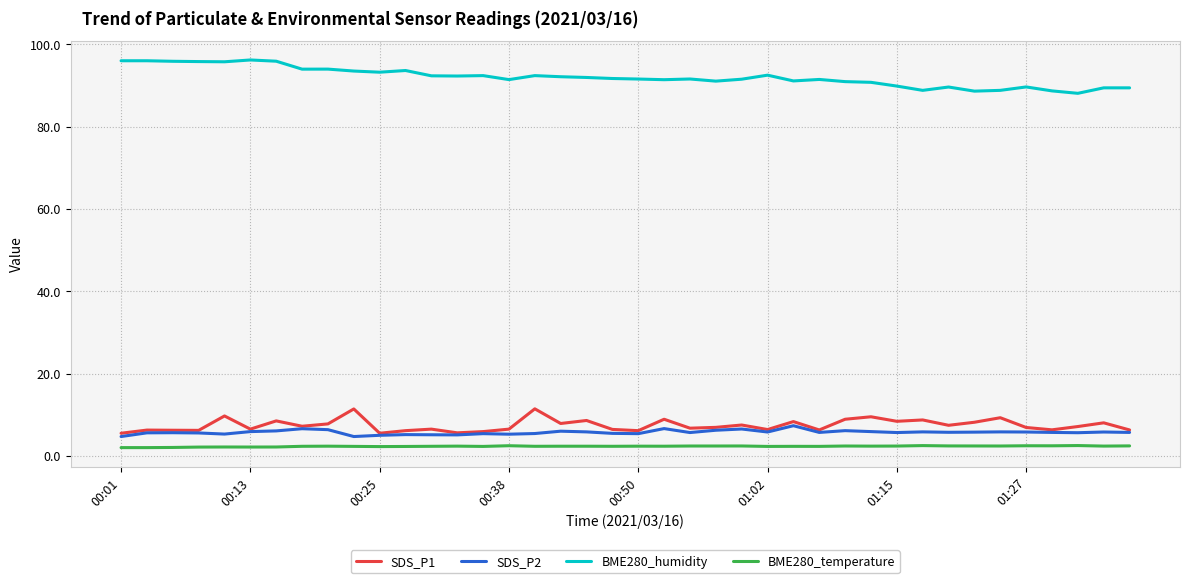

True or false: BME280_humidity and SDS_P2 cross at least once.

False